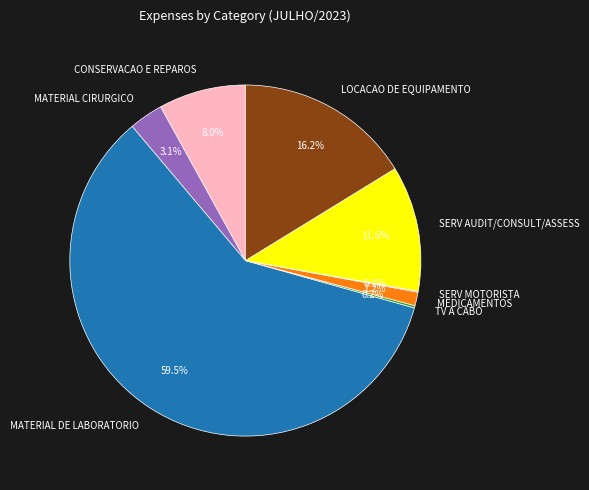

Is MATERIAL DE LABORATORIO the majority of the pie?

Yes